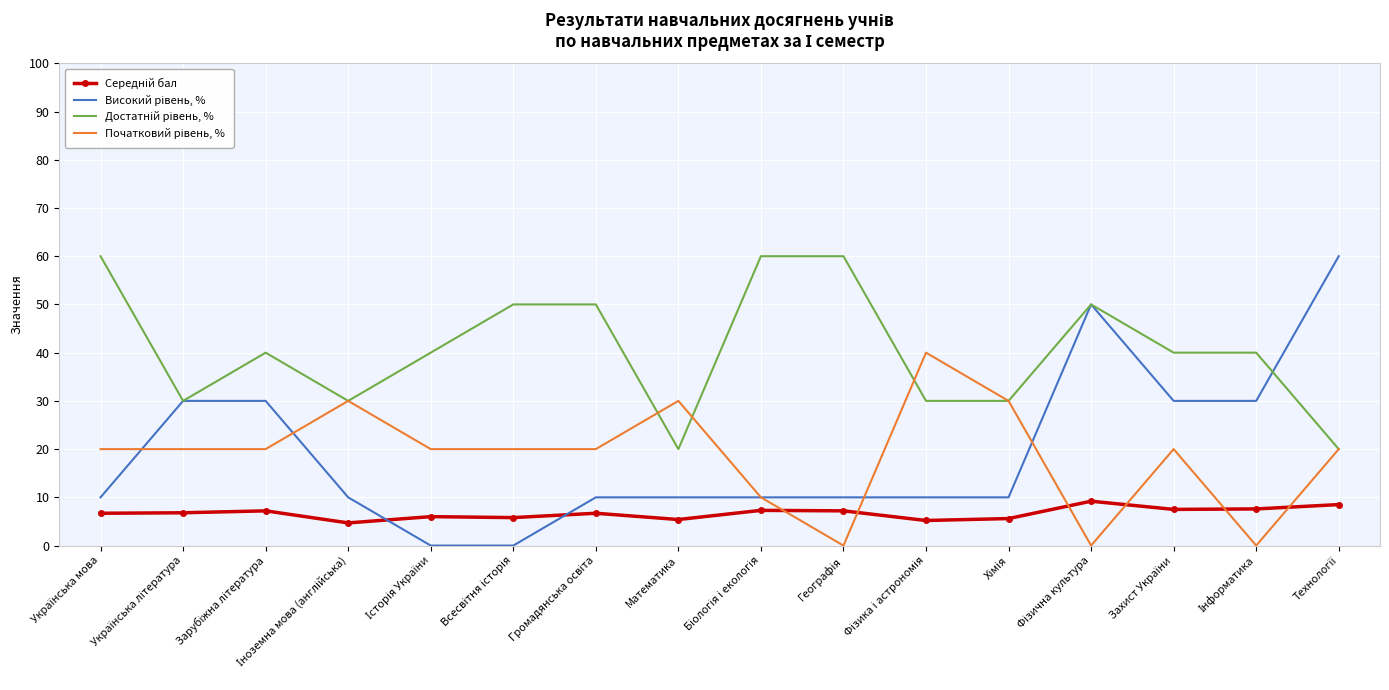

How many times do Початковий рівень, % and Високий рівень, % cross each other?

4